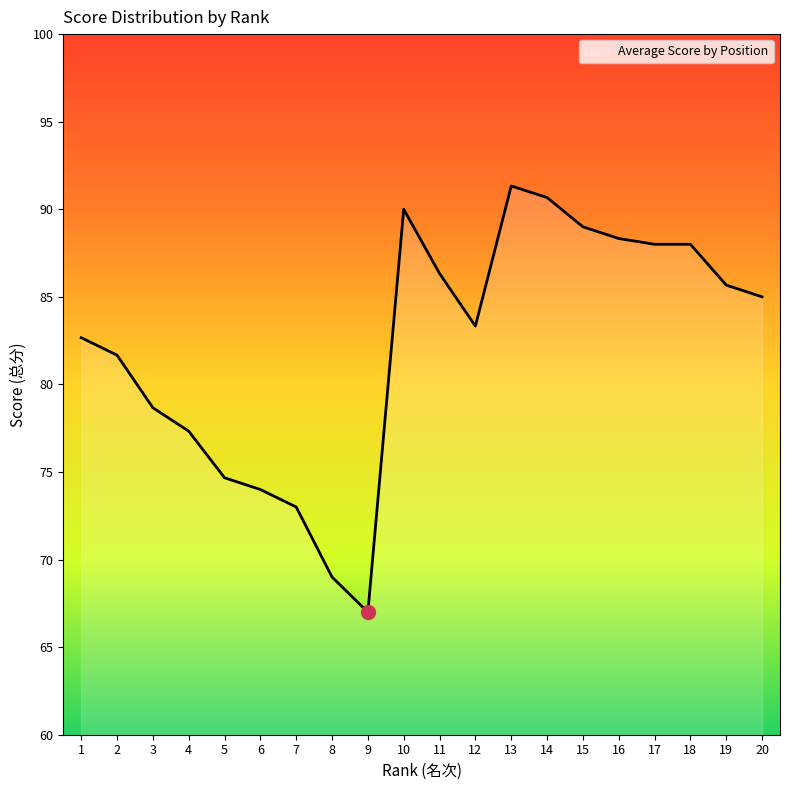

How many distinct data groups are displayed?

1